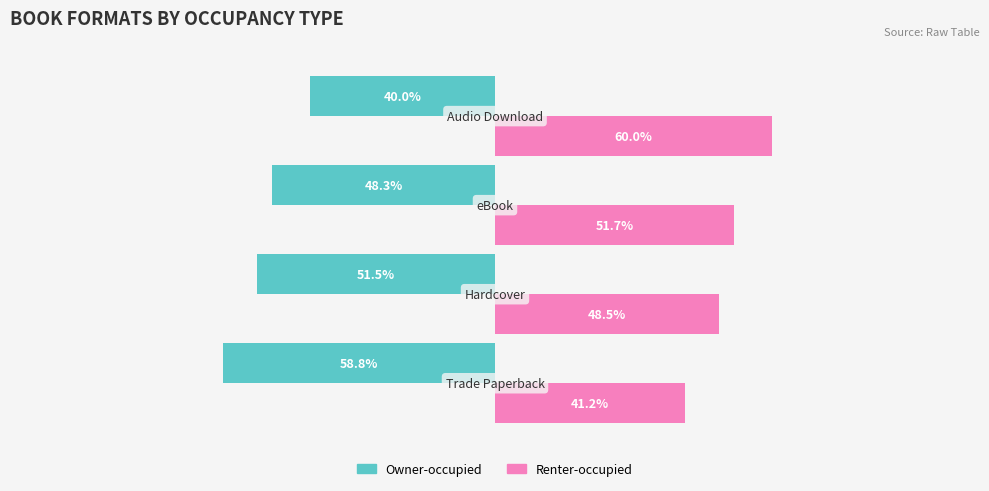

What are all the series names shown in the legend?

Owner-occupied, Renter-occupied